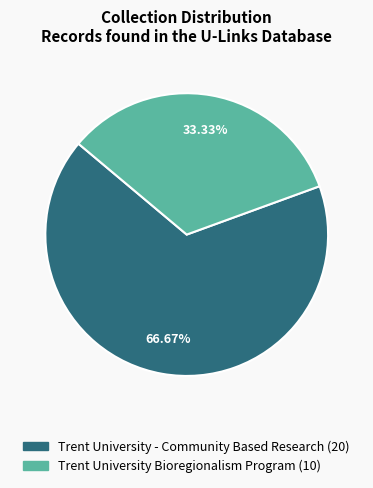

Does any single category account for the majority?

Yes